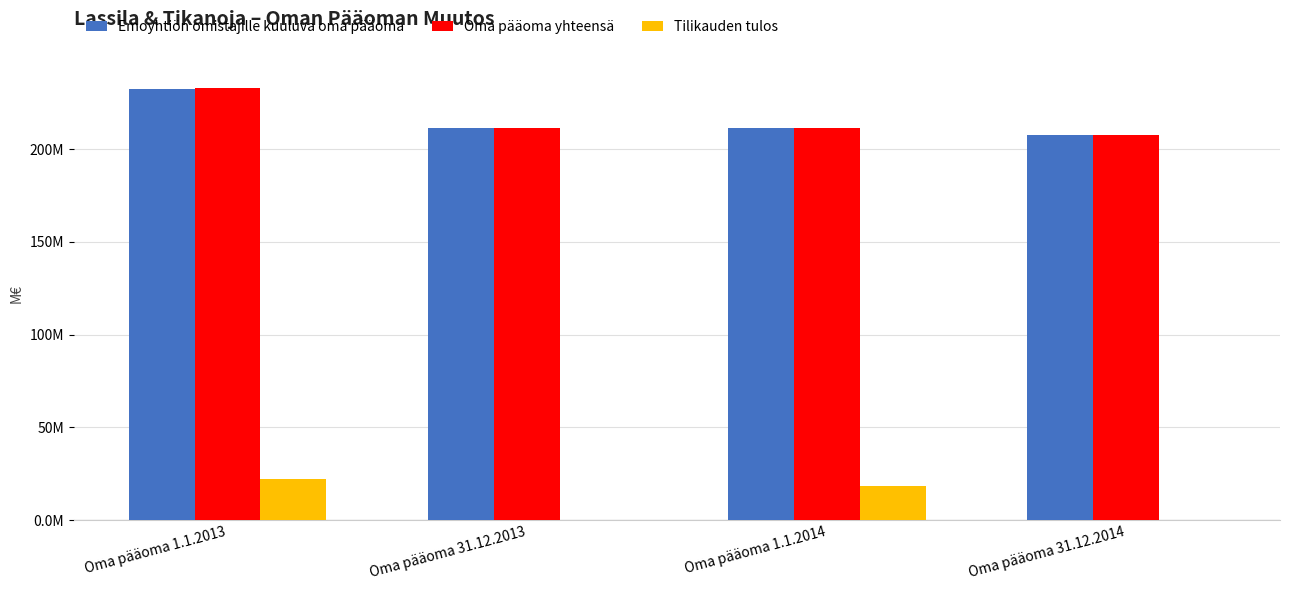

What is the label of the 2nd bar from the right?

Oma pääoma 1.1.2014